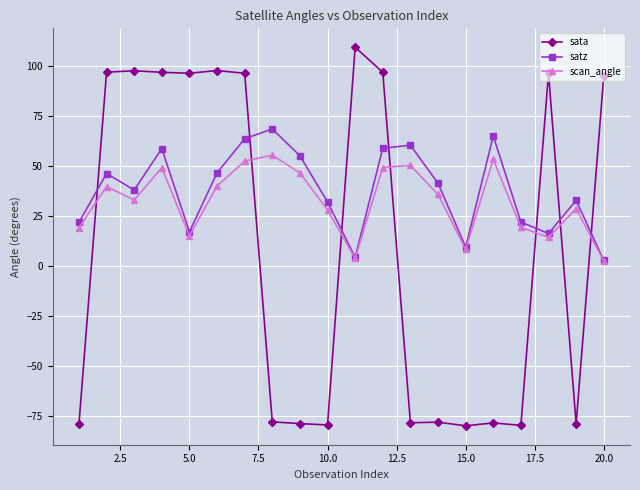

What is the smallest value displayed?

-79.8